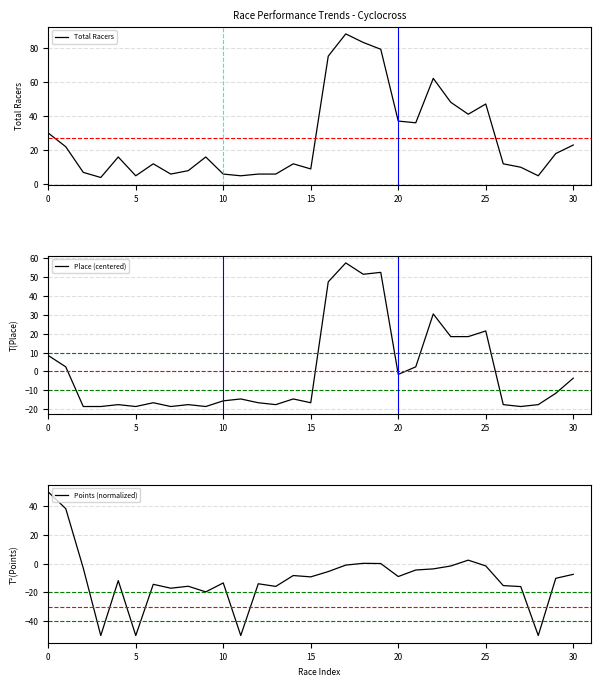

Which has a higher value, 10 or 15?

15